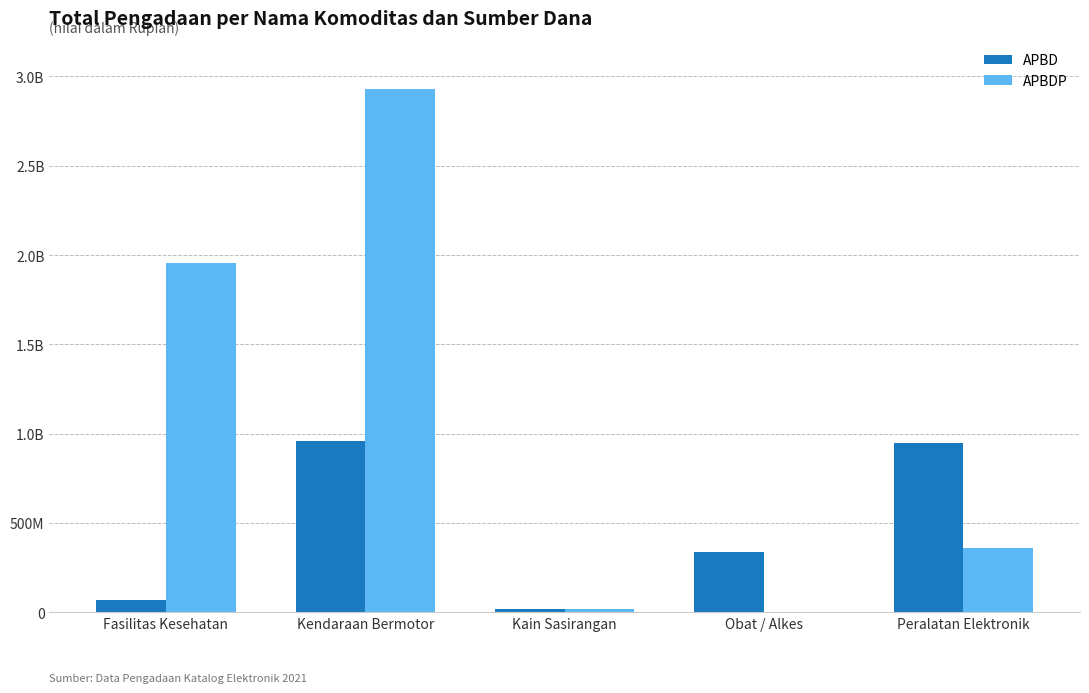

Are the bars grouped side by side (vs. stacked)?

Yes